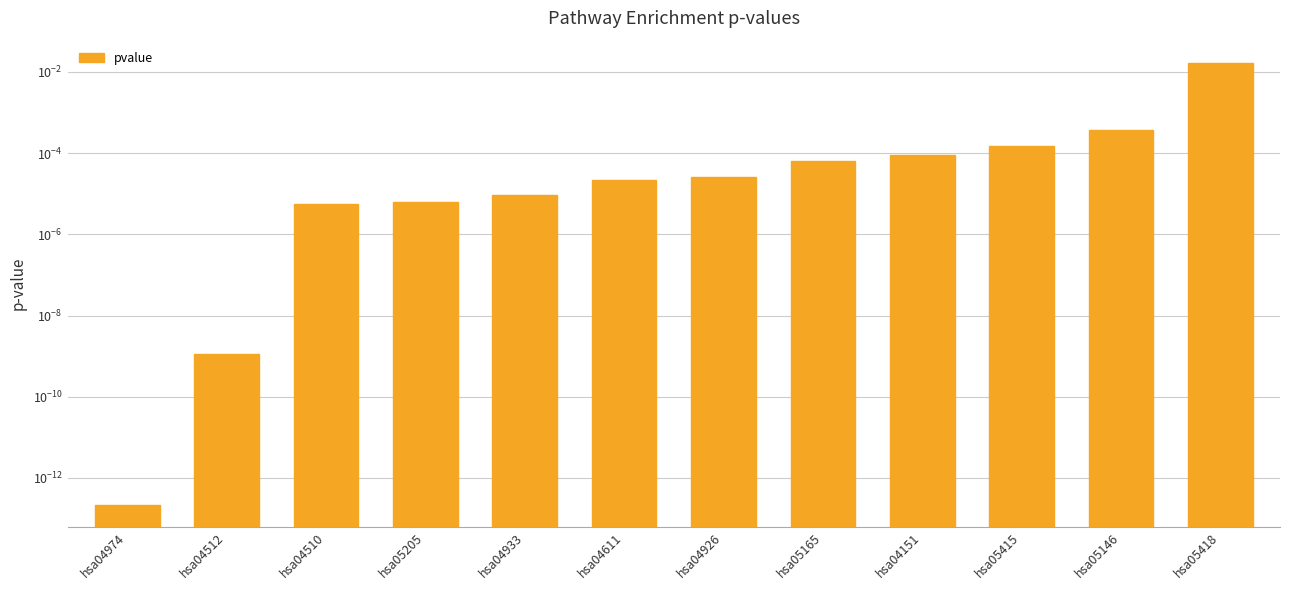

Between hsa04974 and hsa05205, which is larger?

hsa05205